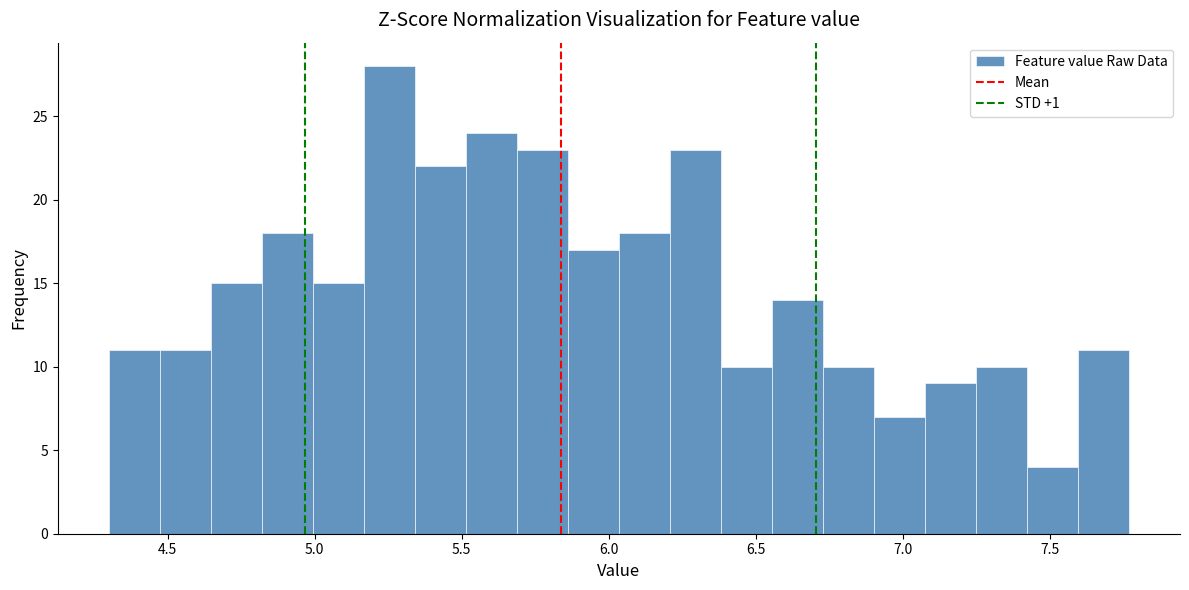

Read against the x-axis, roughly where is the centre of the tallest bar?

5.25